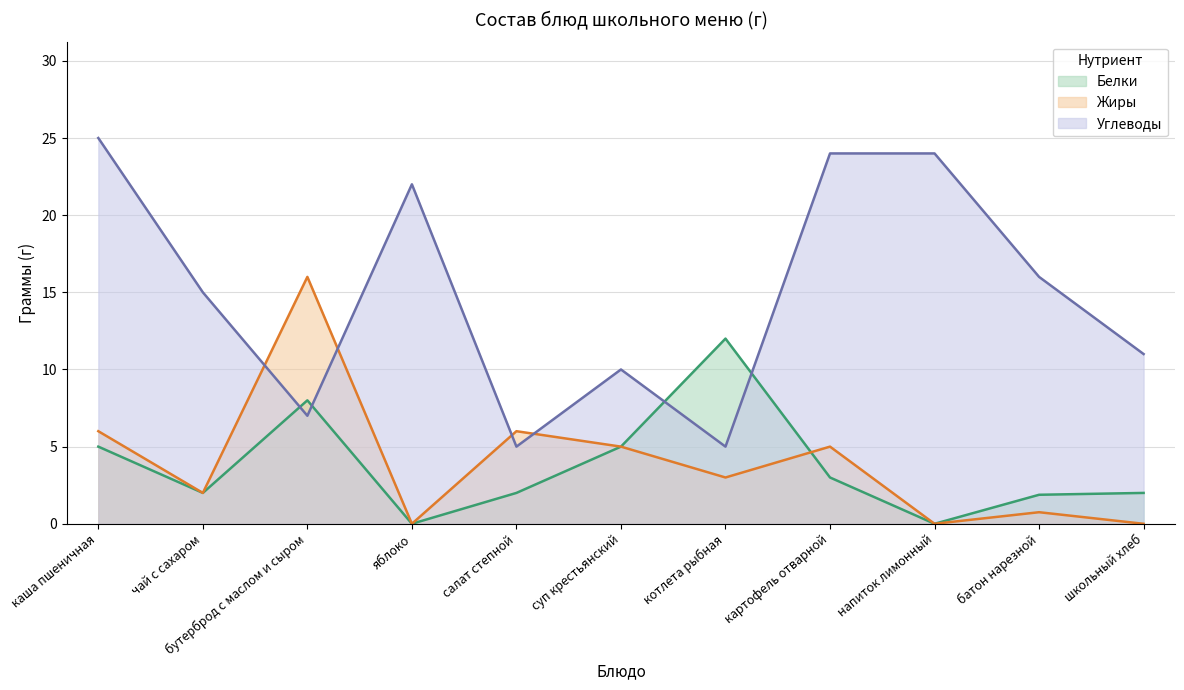

Reading right to left, what are all the values shown in this chart?

Белки: 2.0	1.9	0.0	3.0	12.0	5.0	2.0	0.0	8.0	2.0	5.0
Жиры: 0.0	0.8	0.0	5.0	3.0	5.0	6.0	0.0	16.0	2.0	6.0
Углеводы: 11.0	16.0	24.0	24.0	5.0	10.0	5.0	22.0	7.0	15.0	25.0